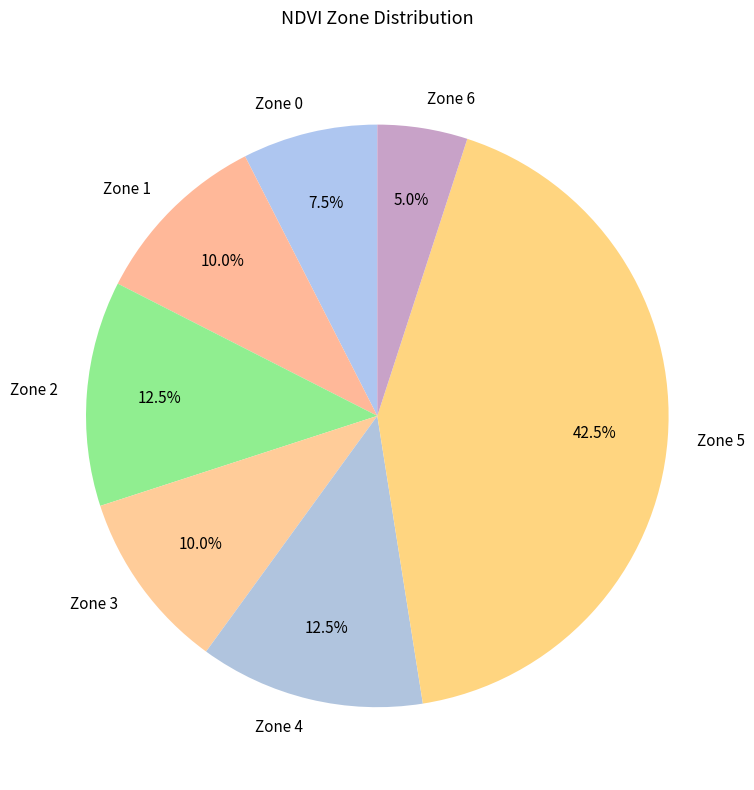

Does Zone 6 represent more than half of the total?

No